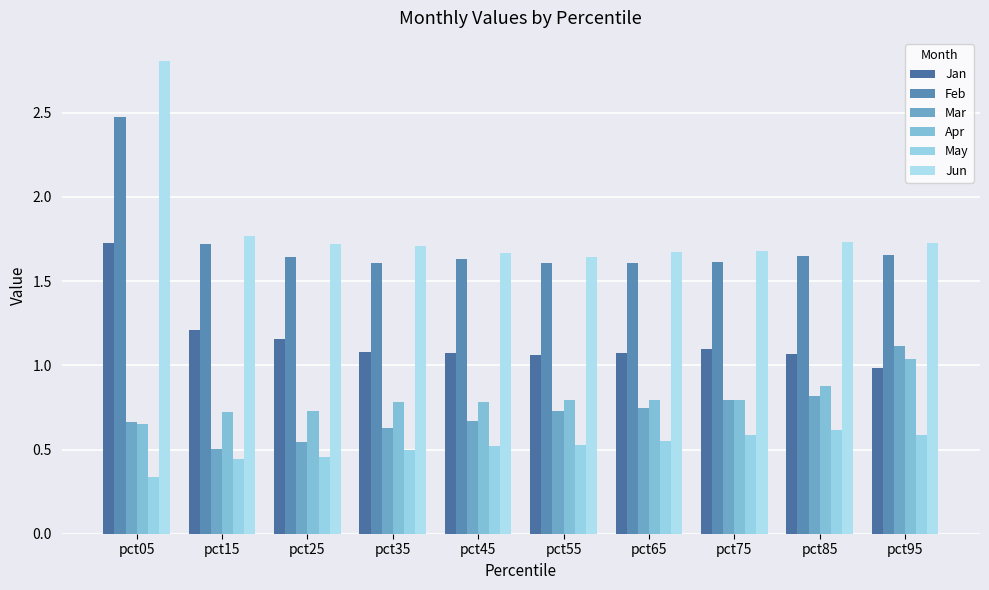

Reading left to right, what are all the values shown in this chart?

Jan: 1.7	1.2	1.2	1.1	1.1	1.1	1.1	1.1	1.1	1.0
Feb: 2.5	1.7	1.6	1.6	1.6	1.6	1.6	1.6	1.7	1.7
Mar: 0.7	0.5	0.5	0.6	0.7	0.7	0.7	0.8	0.8	1.1
Apr: 0.6	0.7	0.7	0.8	0.8	0.8	0.8	0.8	0.9	1.0
May: 0.3	0.4	0.5	0.5	0.5	0.5	0.5	0.6	0.6	0.6
Jun: 2.8	1.8	1.7	1.7	1.7	1.6	1.7	1.7	1.7	1.7